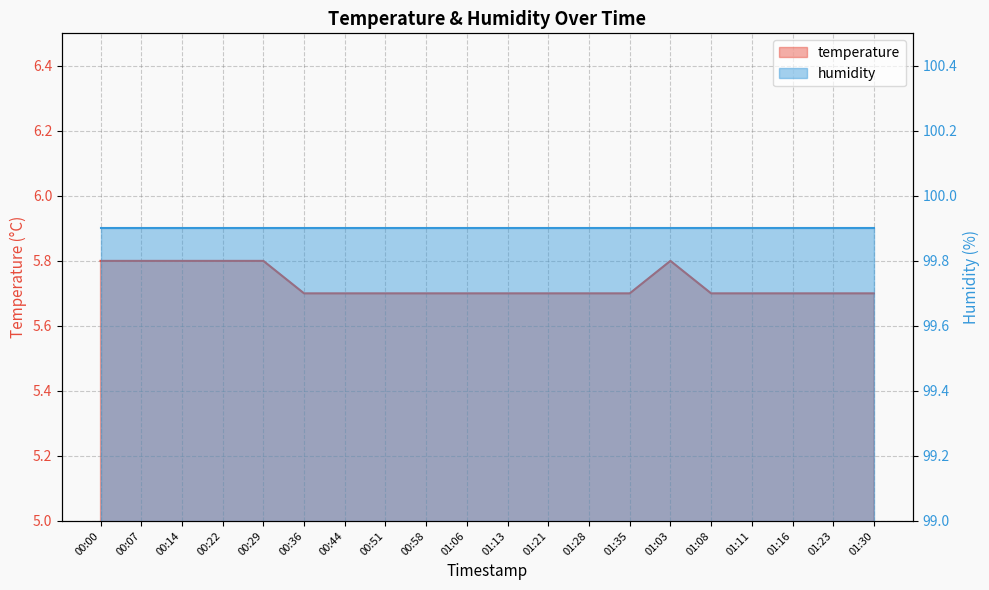

What is the sum of all values?

114.6